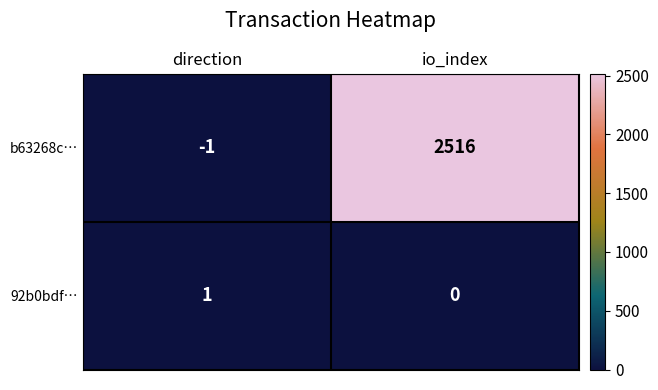

At io_index, list the series in order from smallest to largest.

92b0bdf…, b63268c…